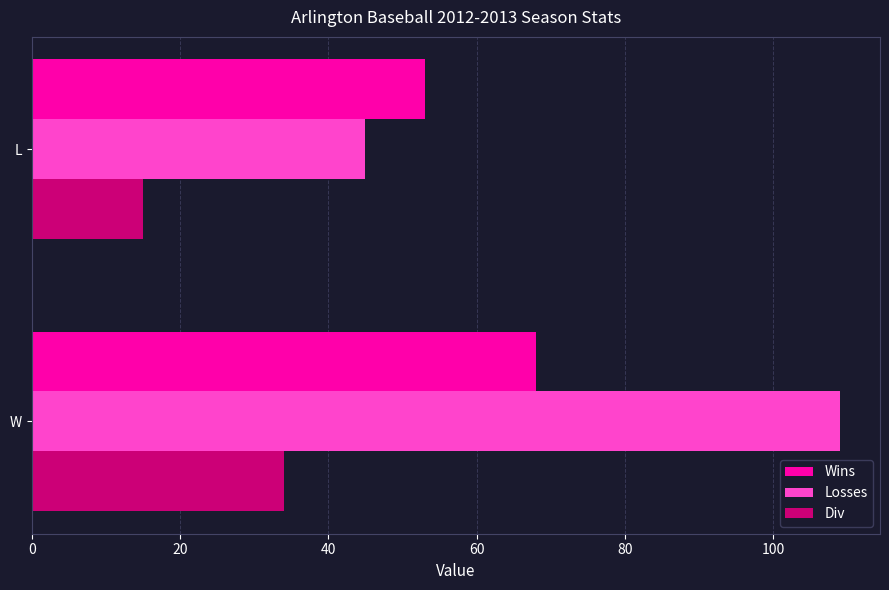

Which category has the lowest value in the Losses series?

L